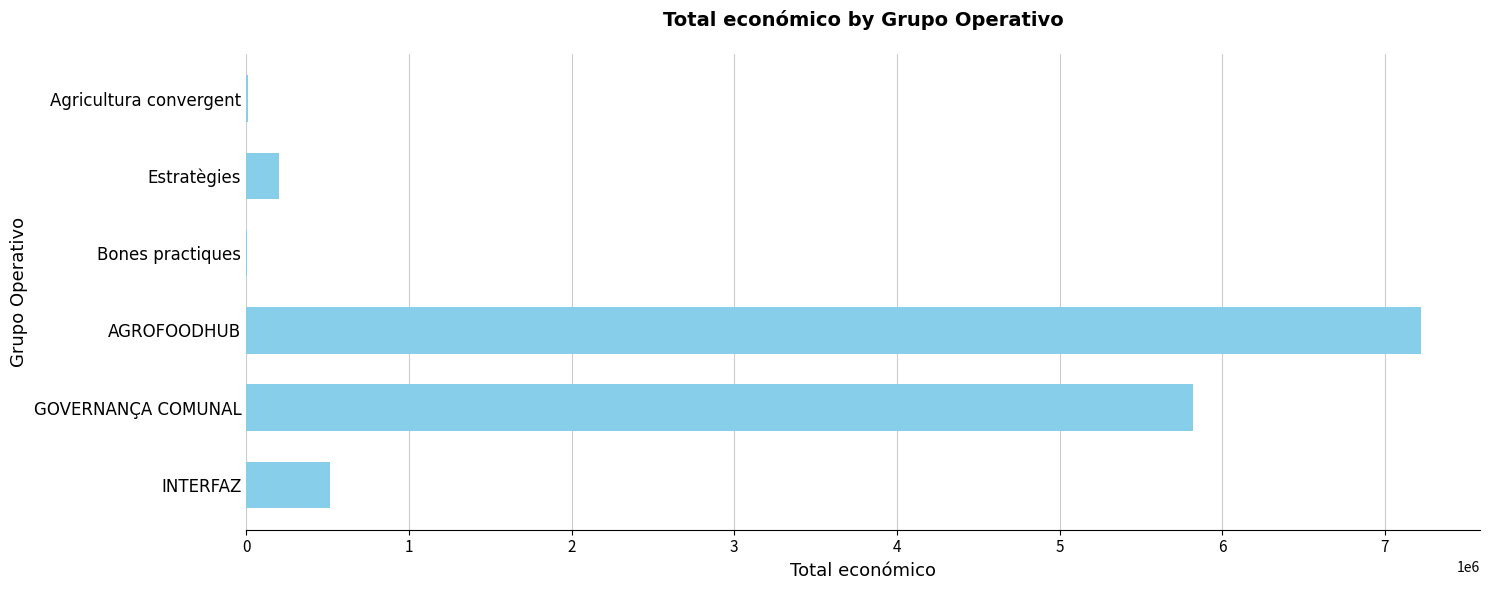

At which label is the value closest to 3614409?

GOVERNANÇA COMUNAL